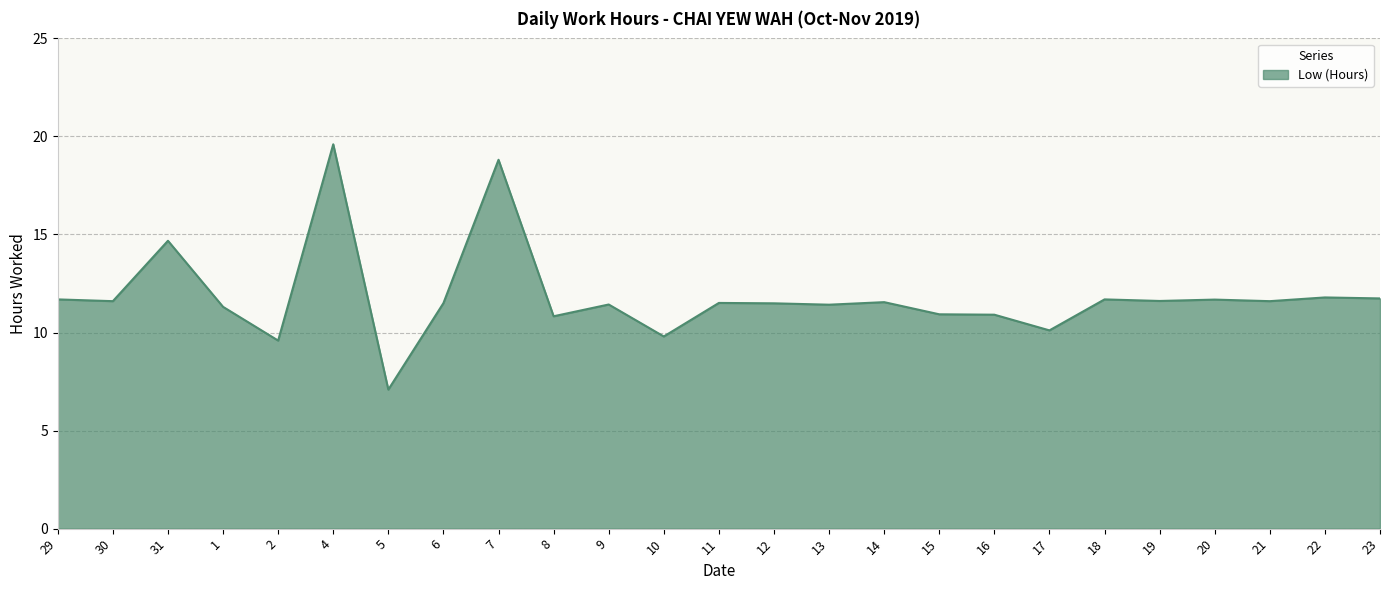

Which category has the highest value across all series?

4